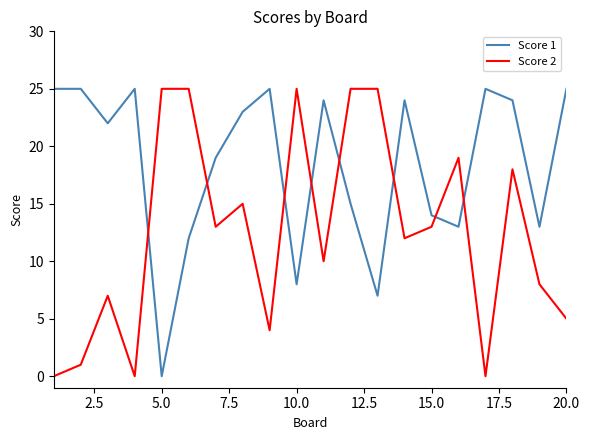

Which series ends up on top after the final intersection of Score 1 and Score 2?

Score 1